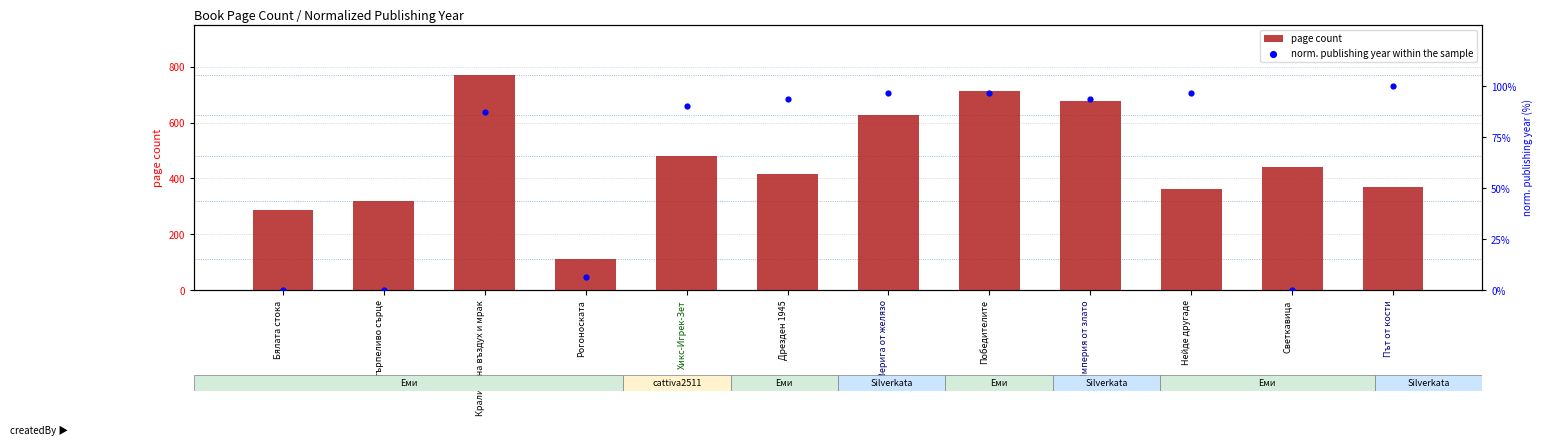

Which series contains the highest Y value?

page count